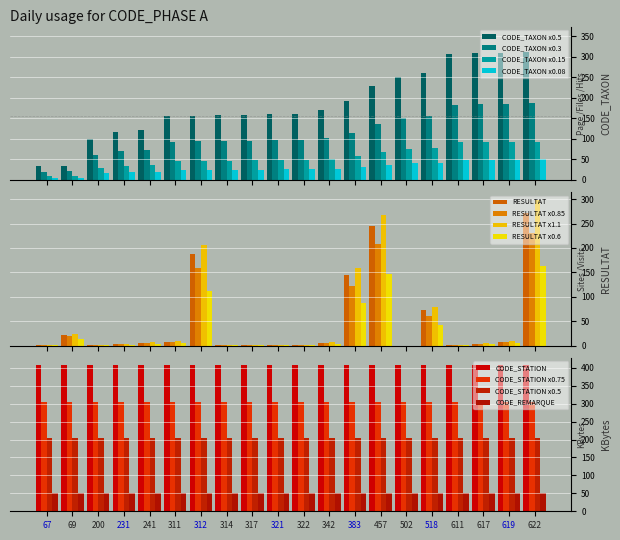

Which category has the lowest value in the CODE_TAXON series?

67